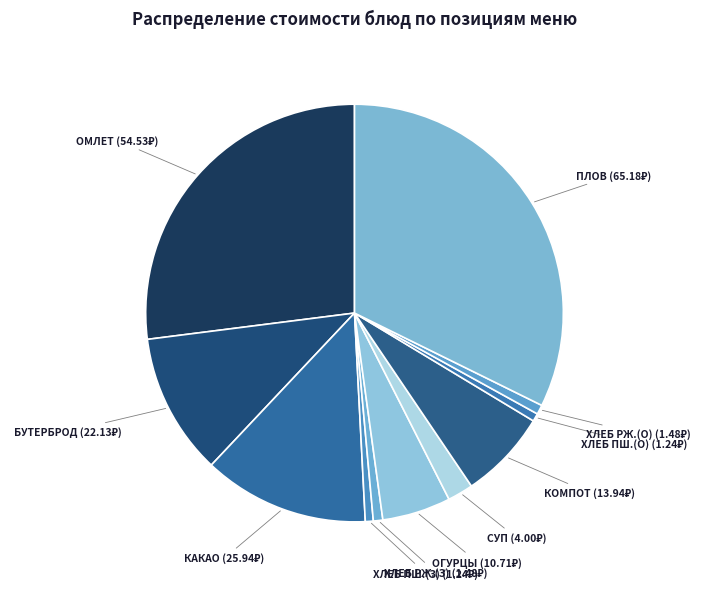

Between КОМПОТ and ХЛЕБ ПШ.(О), which is larger?

КОМПОТ